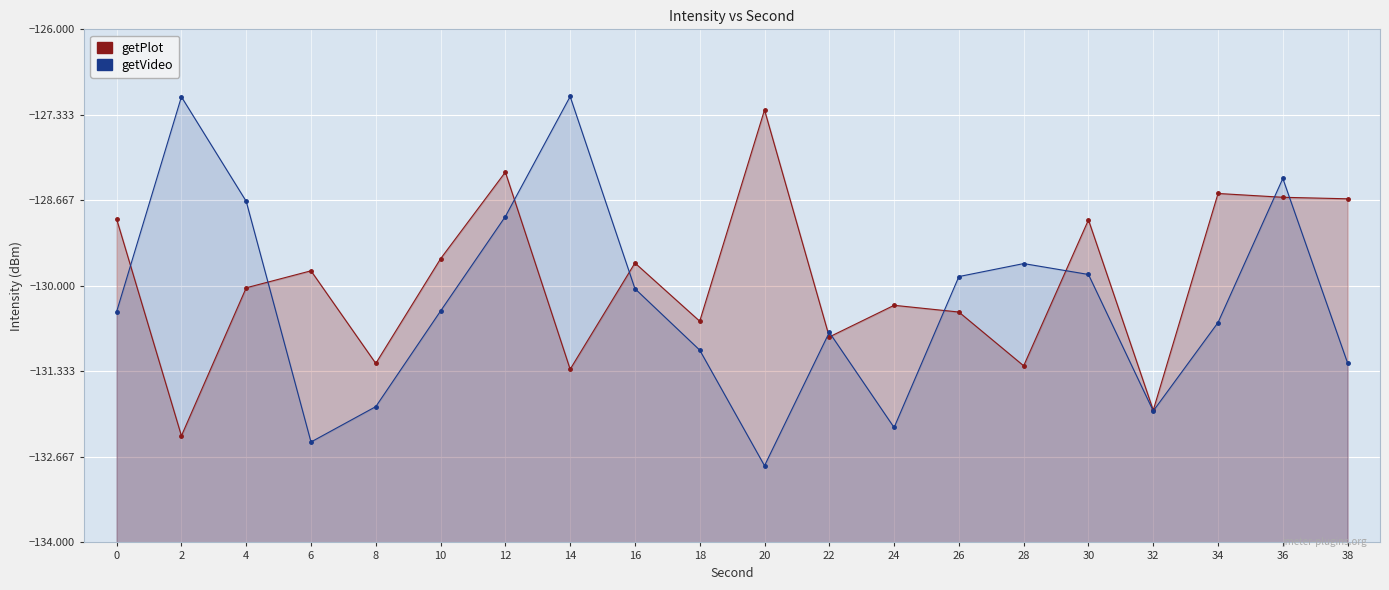

The value of getPlot at 20 is -192.5. True or false?

False